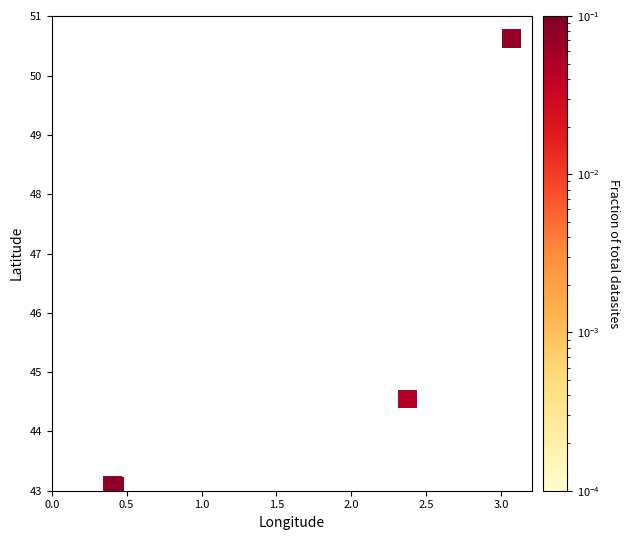

What Y value in the scatter plot is closest to 46?

44.5